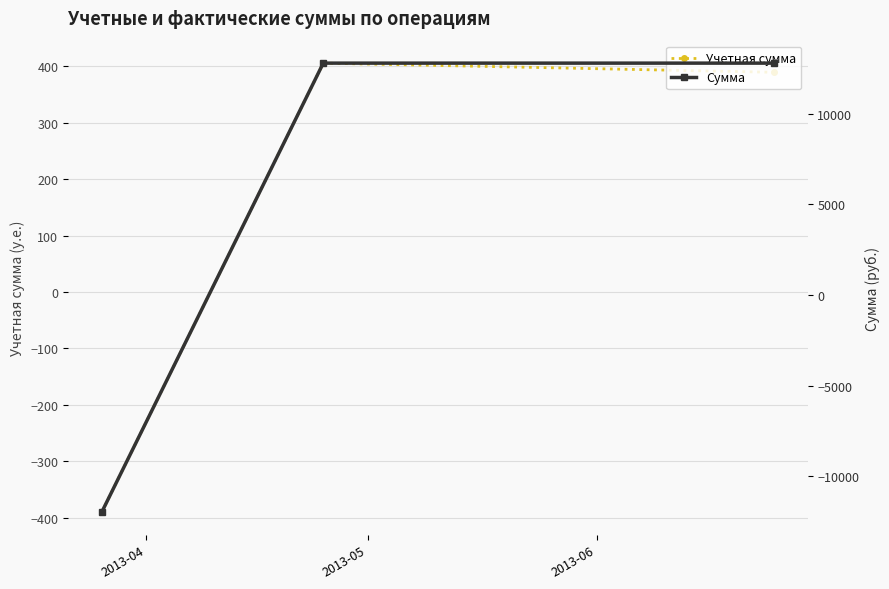

What is the value of the Учетная сумма point at the 3rd from the left?

388.9